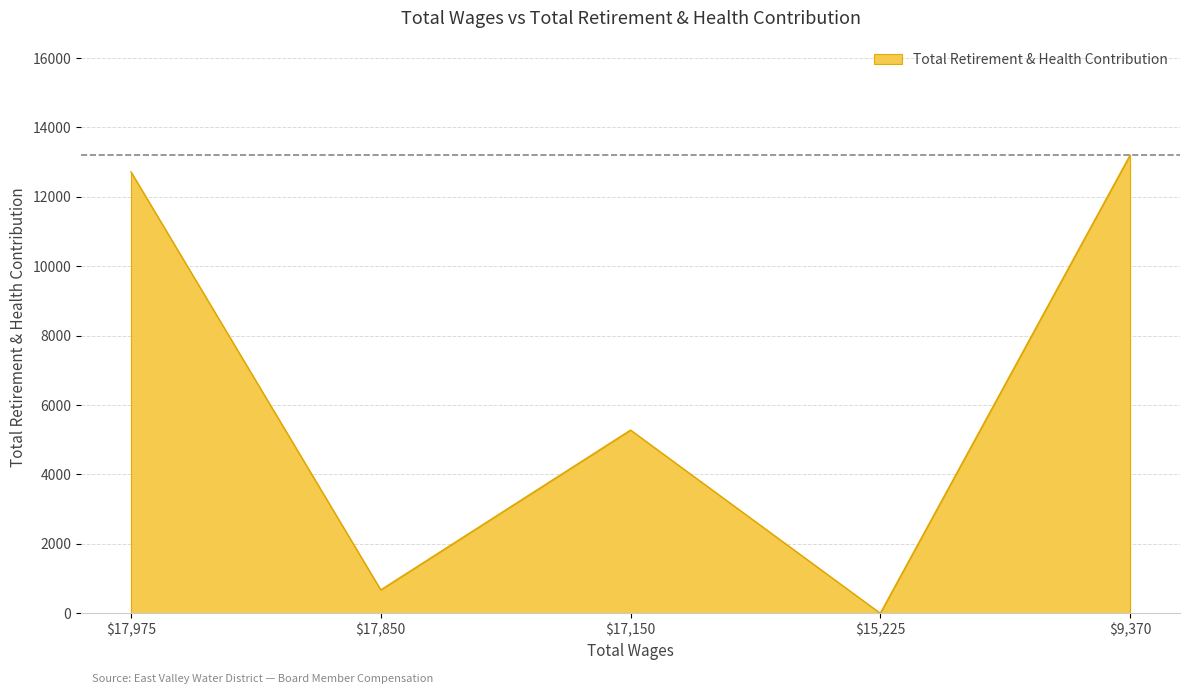

What is the sum of all values?

31871